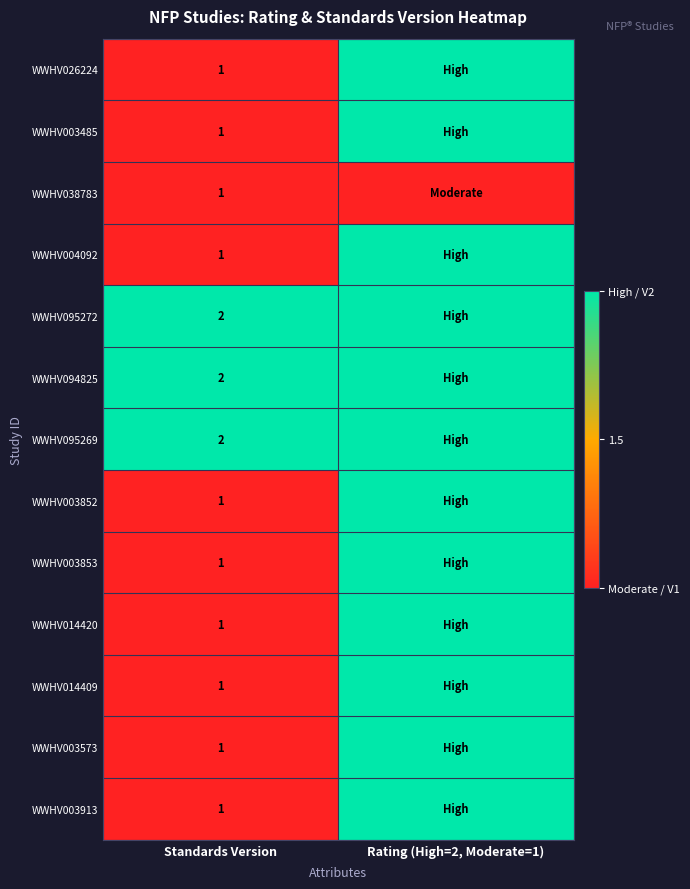

True or false: WWHV003485 has a value of 2 at Standards Version.

False